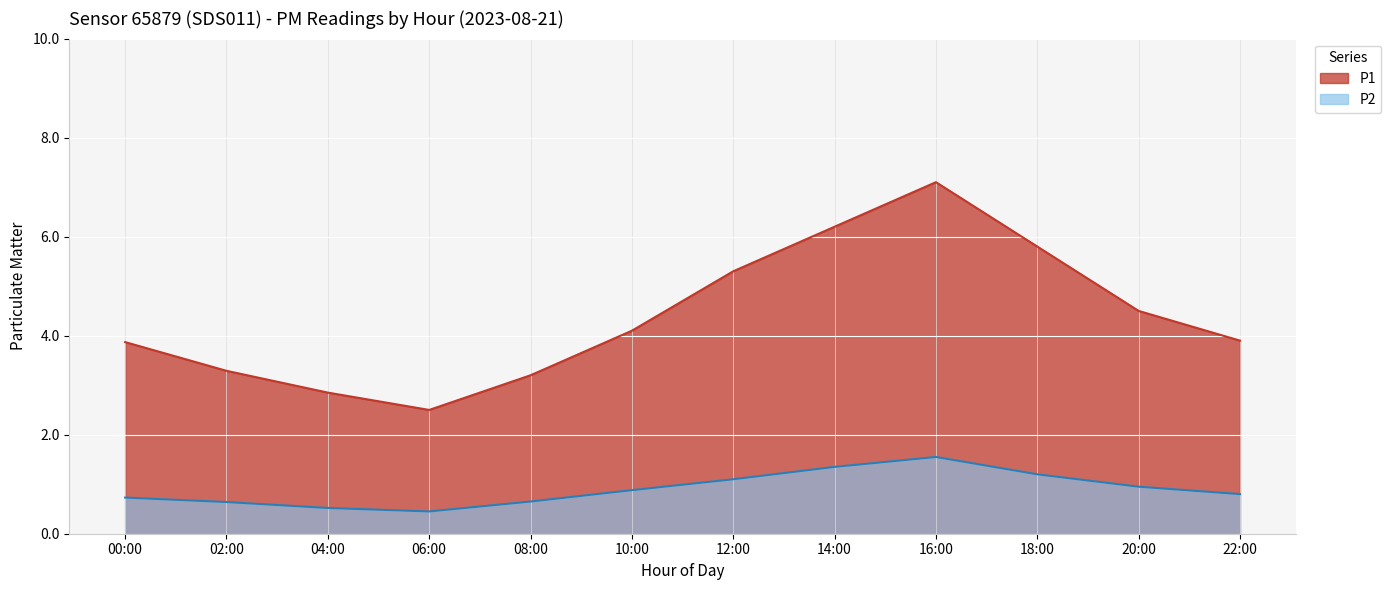

Reading right to left, list all the values displayed in this chart.

P1: 3.9	4.5	5.8	7.1	6.2	5.3	4.1	3.2	2.5	2.9	3.3	3.9
P2: 0.8	0.9	1.2	1.6	1.4	1.1	0.9	0.7	0.5	0.5	0.6	0.7